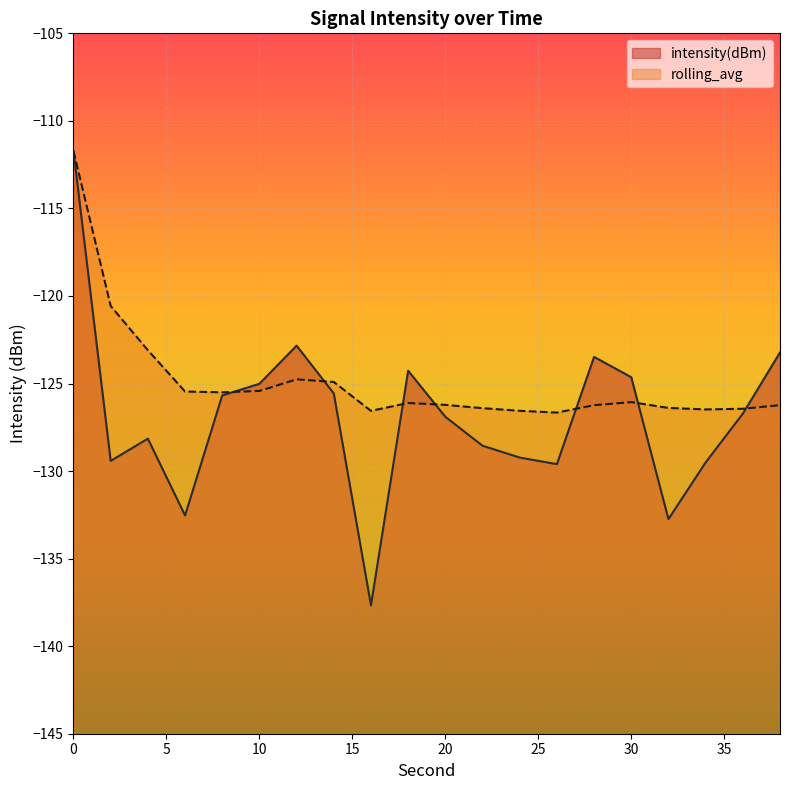

In rolling_avg, how many points are higher than both neighbors (excluding endpoints)?

3